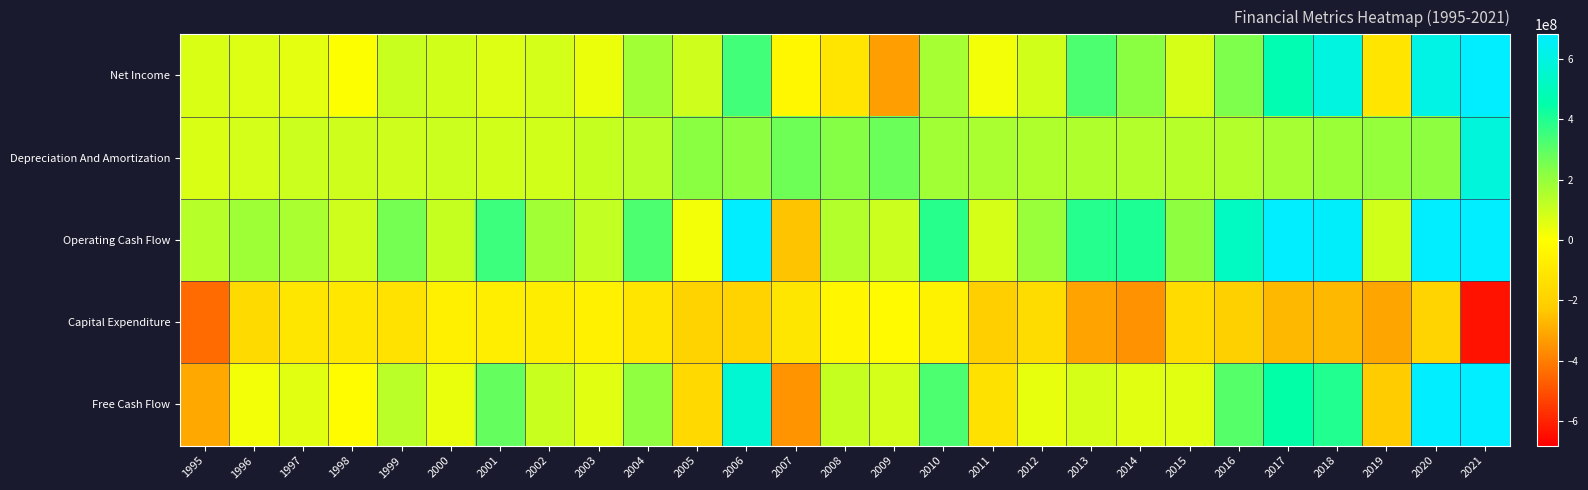

Which label corresponds to the smallest value in the chart?

2021